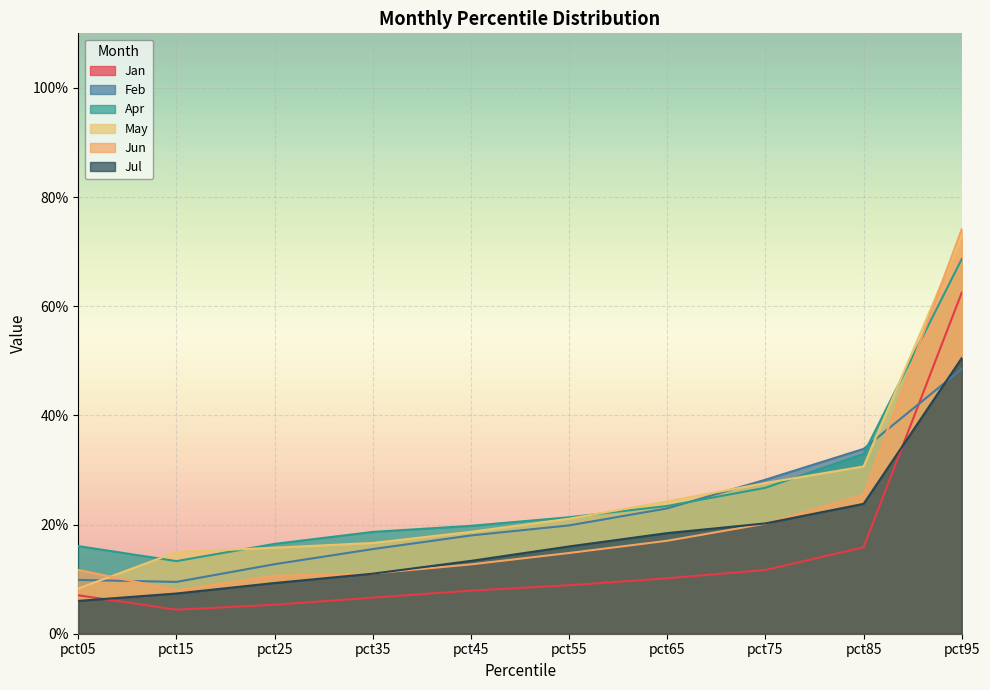

What is the average value of the Jan series?

0.1